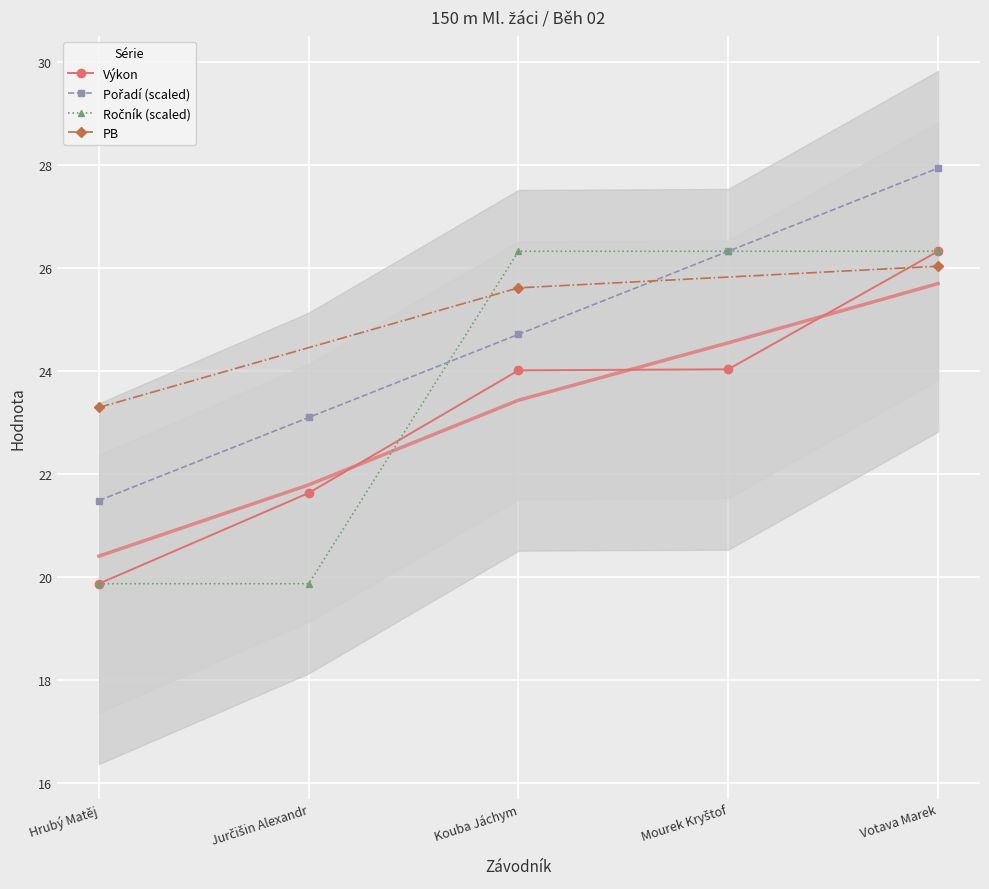

What is the approximate value of Výkon at Votava Marek?

26.3